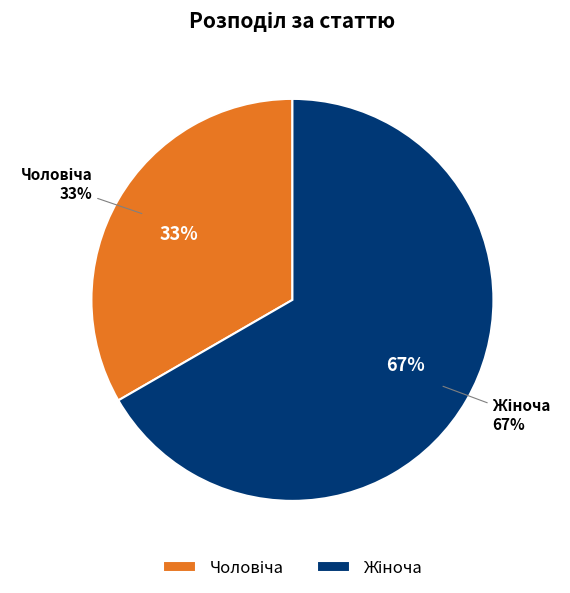

What percentage is the Жіноча slice, to the nearest percent?

67%